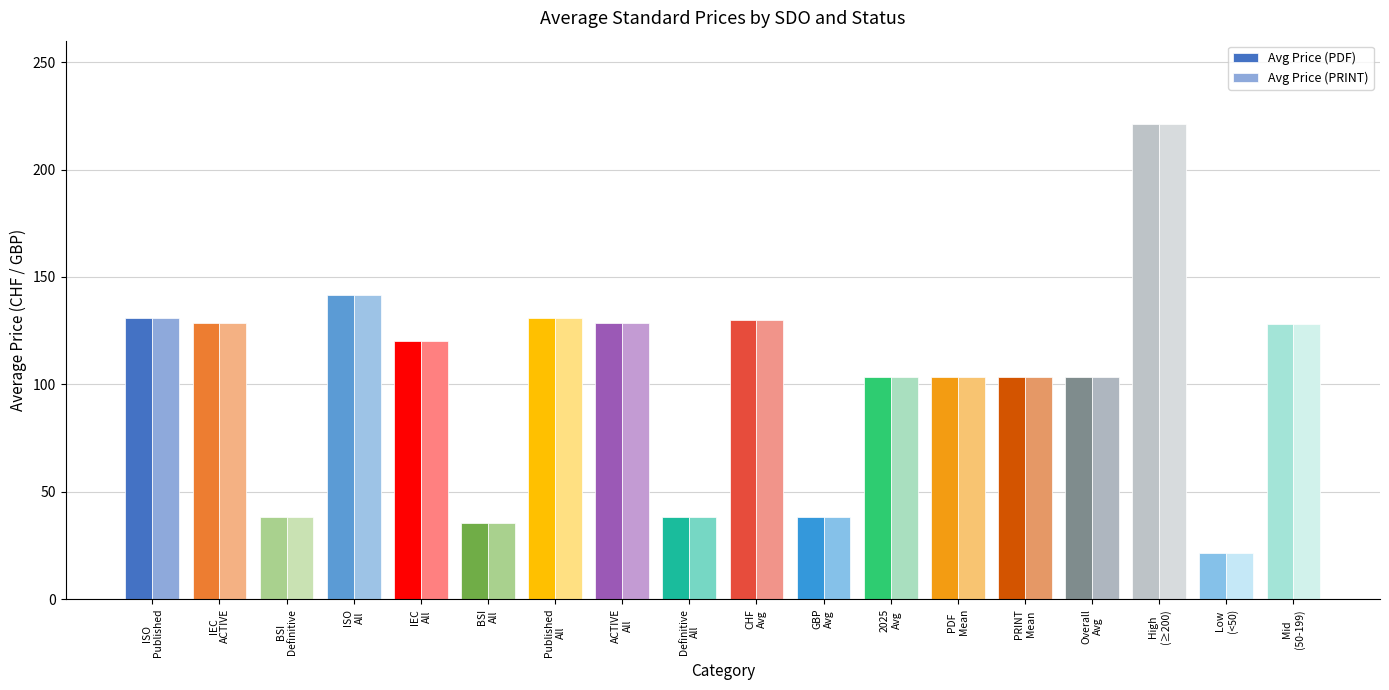

How many values in the Avg Price (PDF) series are below 120?

9